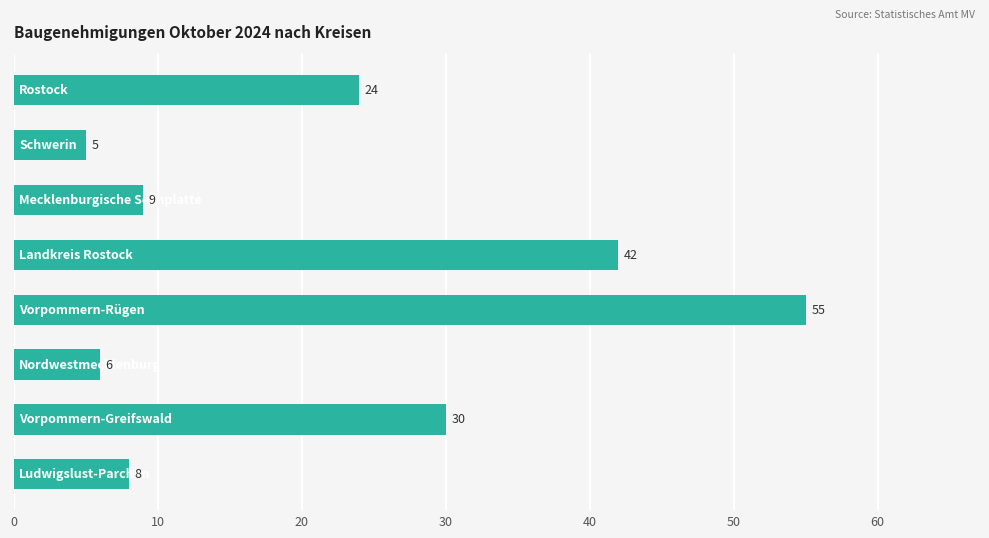

What is the maximum value shown in the chart?

55